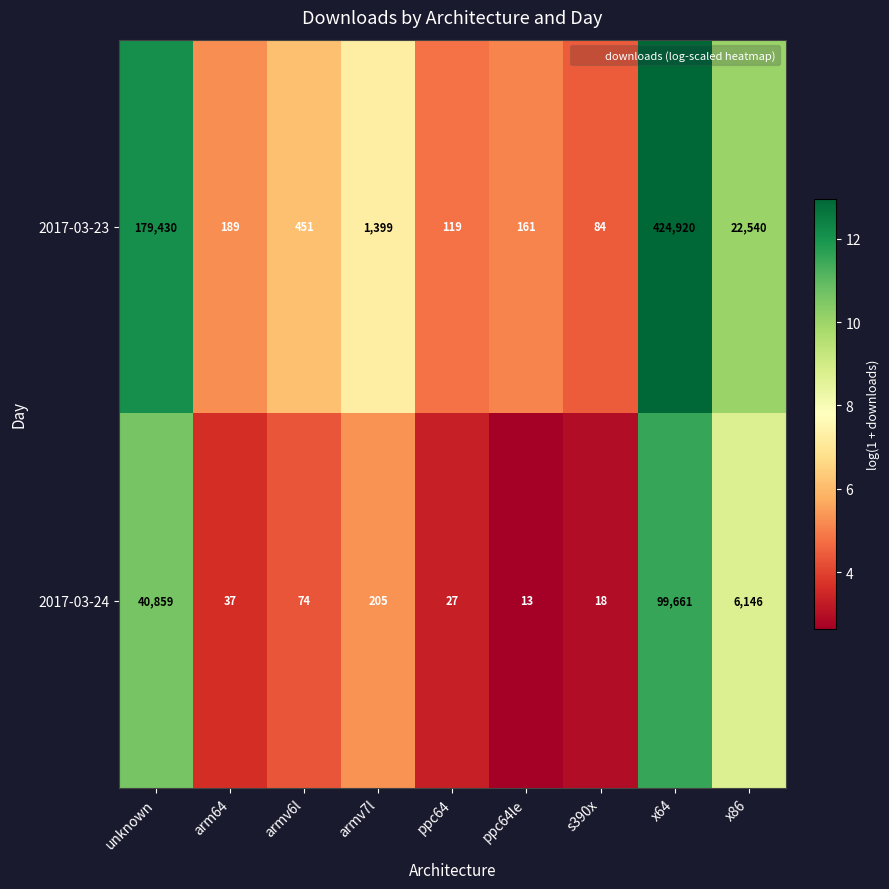

At which category is the sum across all series the highest?

x64